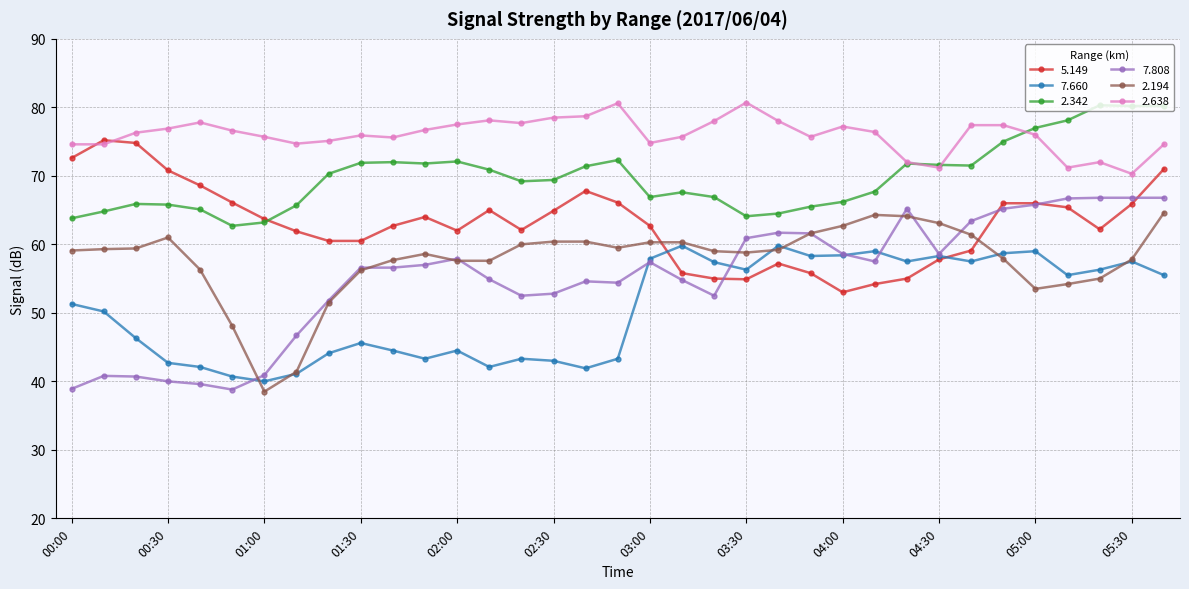

True or false: 2.342 and 7.660 cross at least once.

False